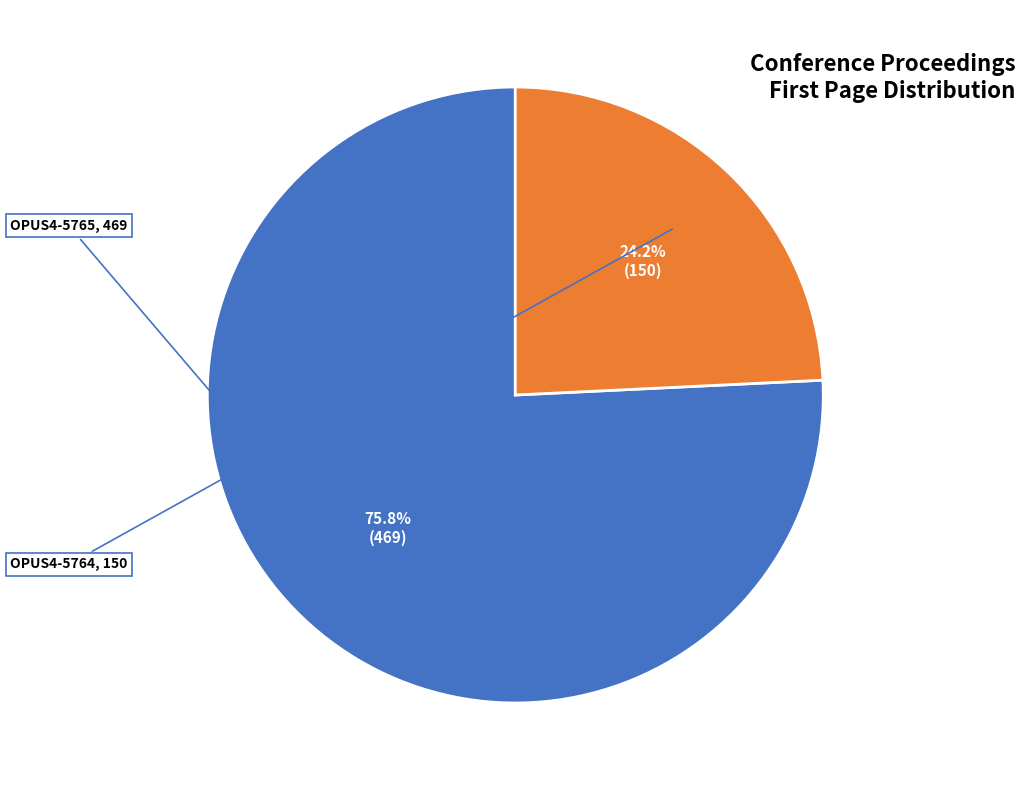

Does any single category account for the majority?

Yes